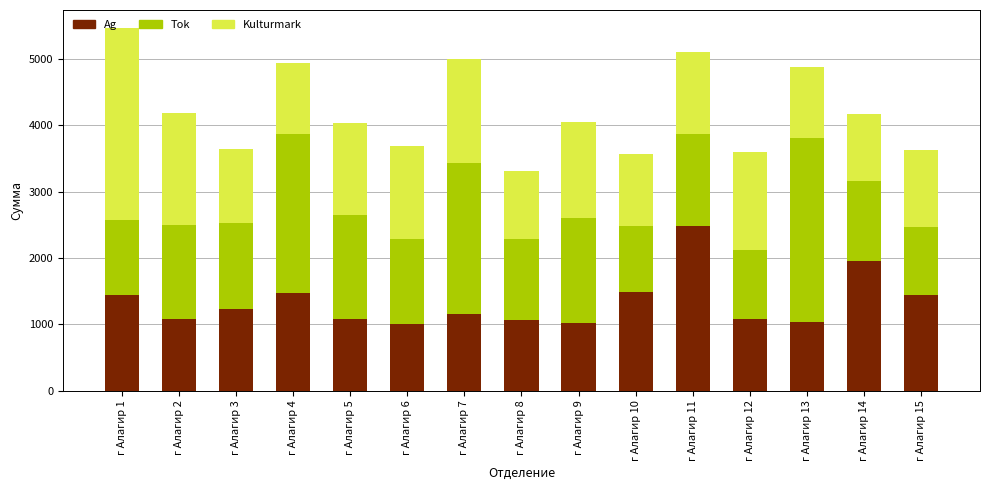

What is the total value across all series at г Алагир 4?

4941.2